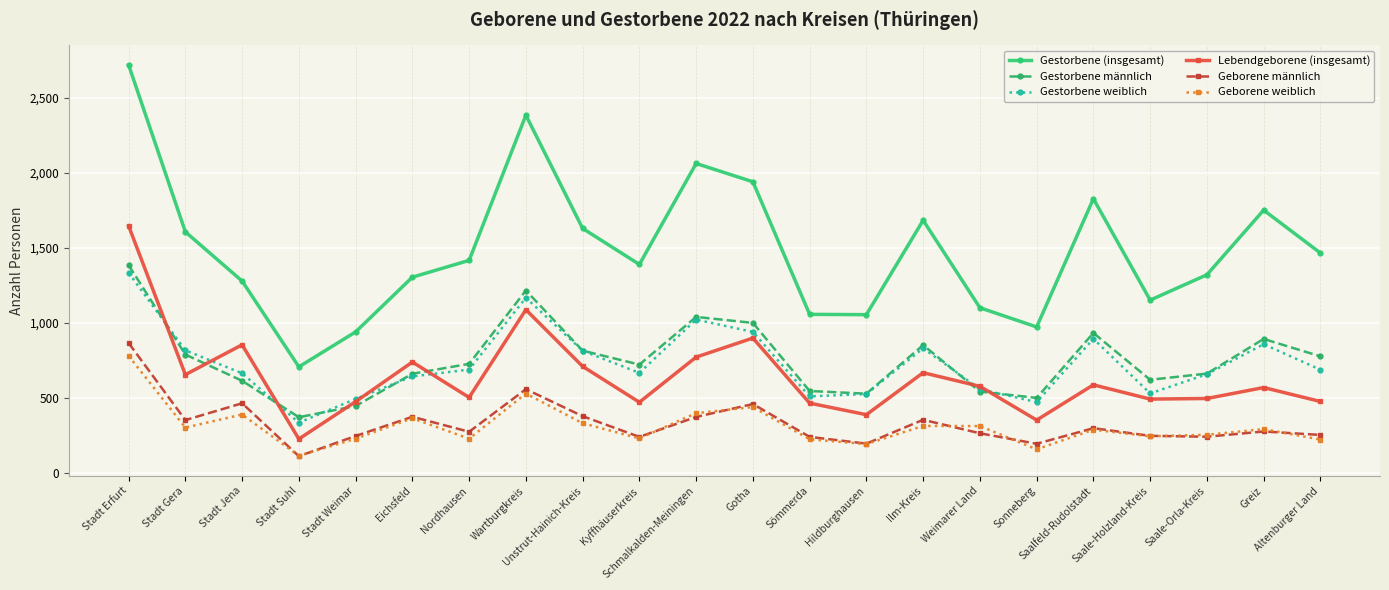

At which label does Geborene weiblich first exceed 293?

Stadt Erfurt